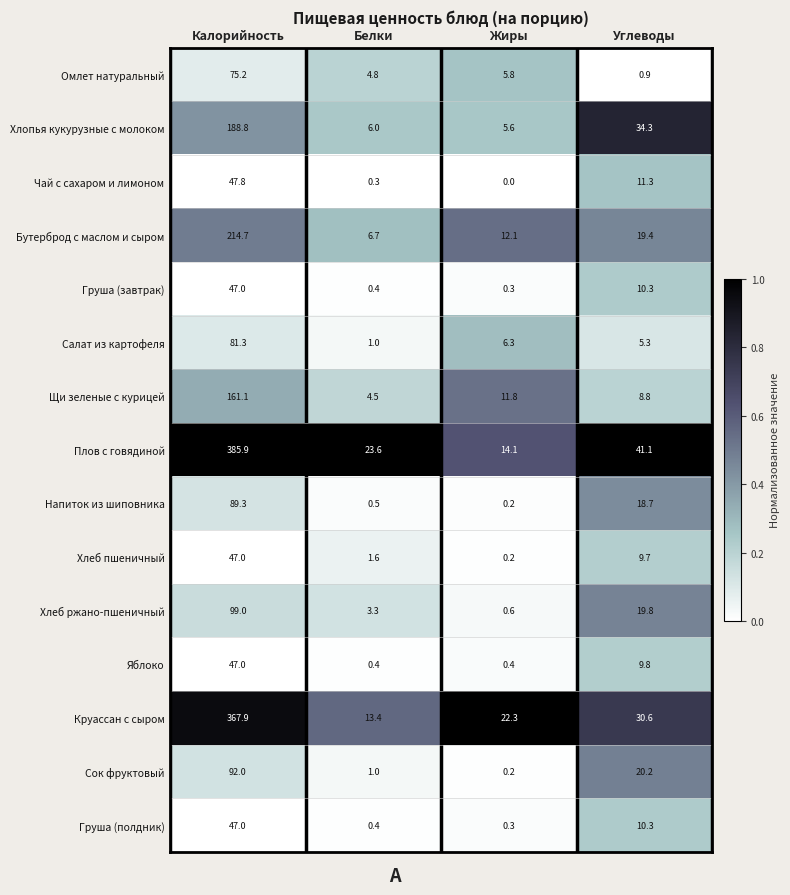

Which series has the largest range (max minus min)?

Плов с говядиной